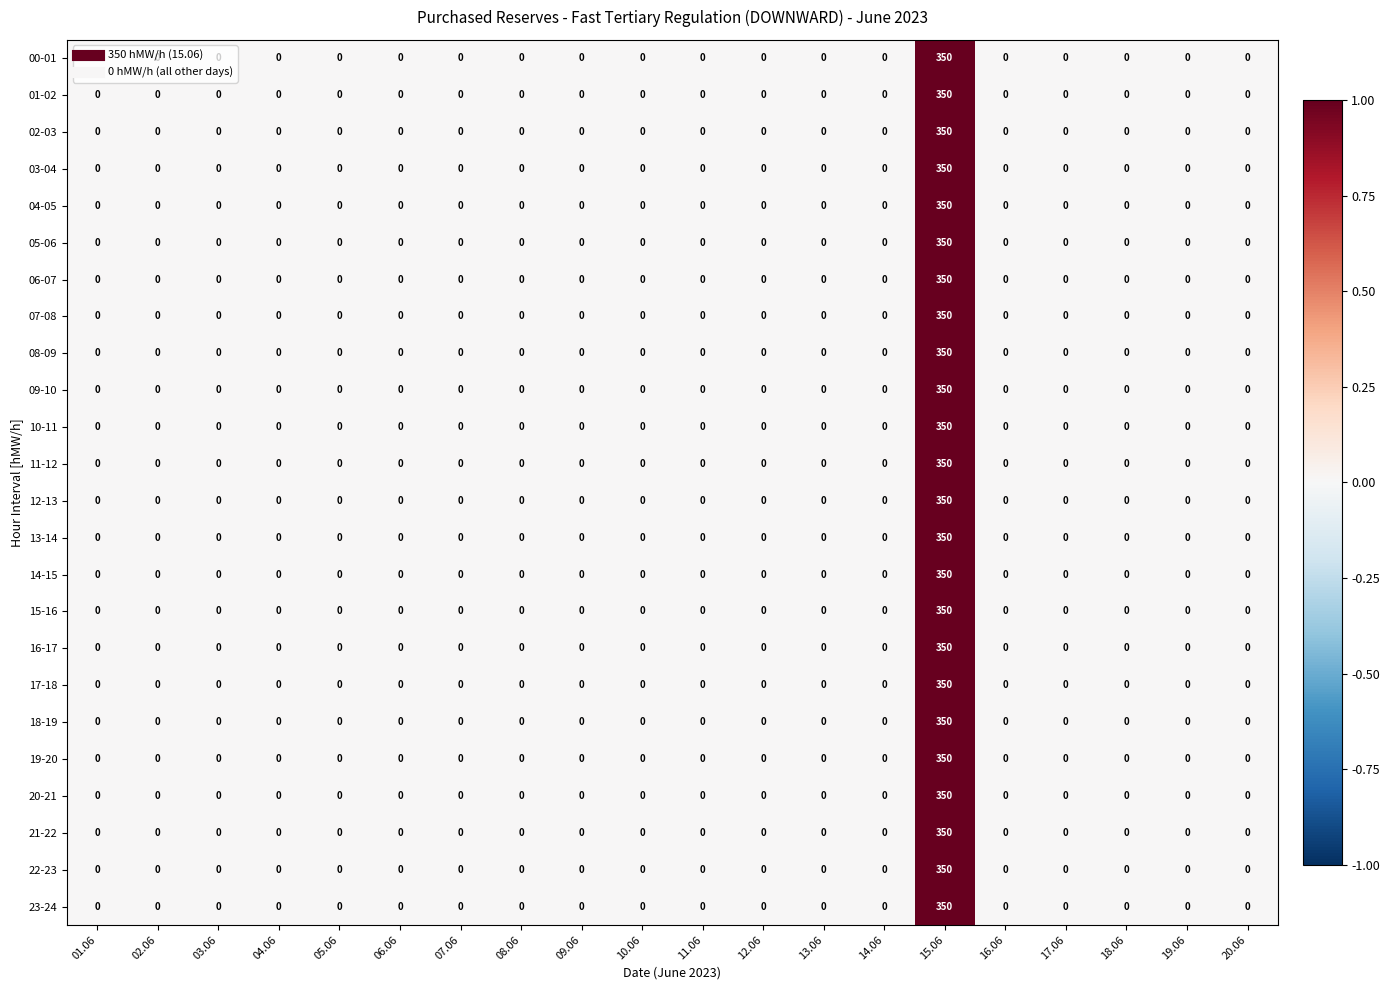

The 19-20 series shows 0 at 09.06. True or false?

True